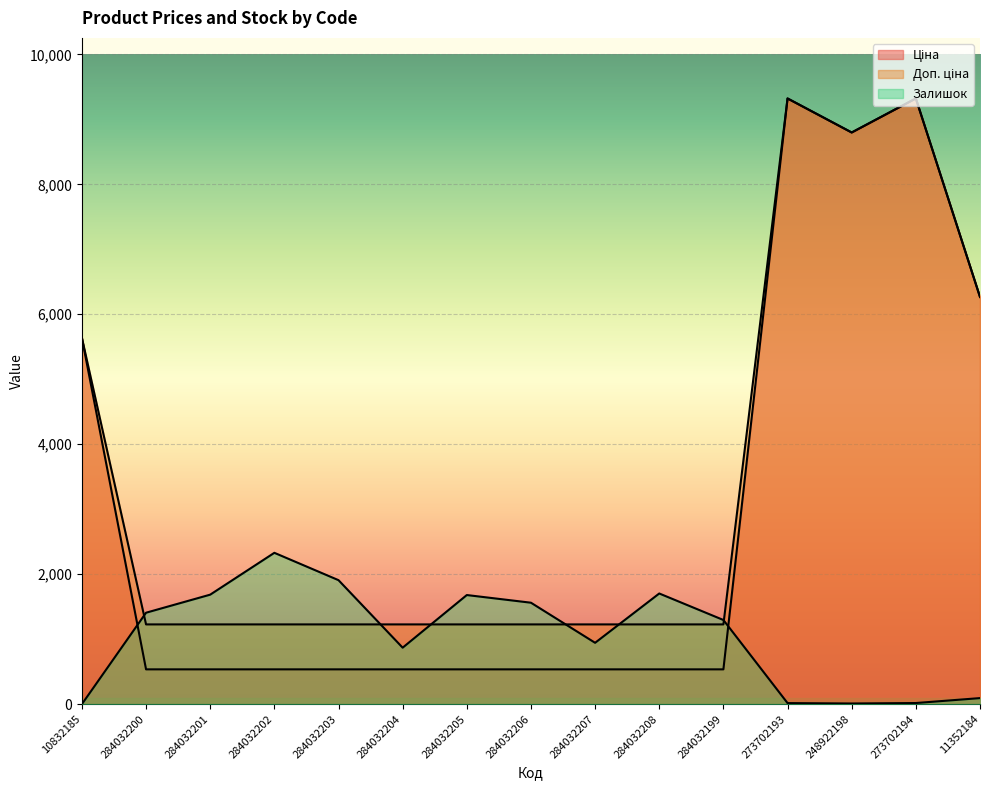

What is the label of the 15th point from the left?

11352184